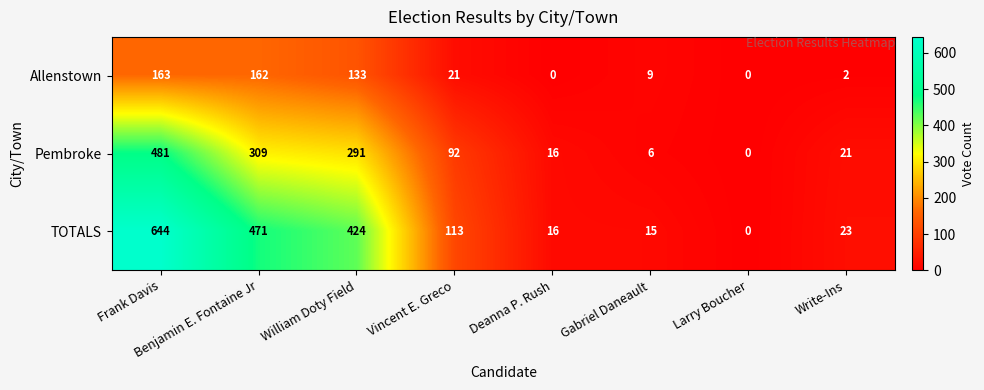

What is the sum of all Pembroke values?

1216